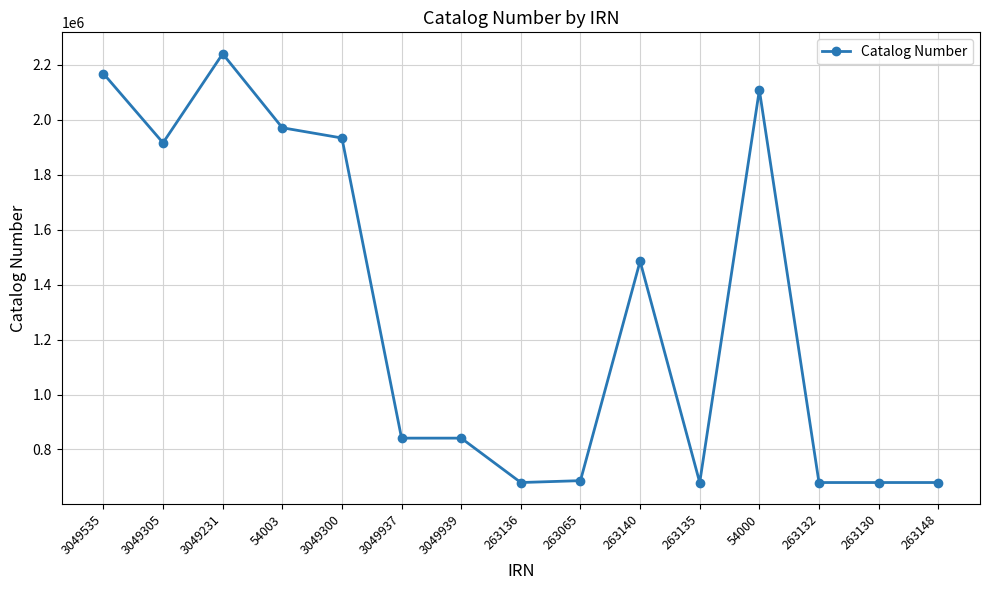

What is the value of the 5th point from the left?

1934082